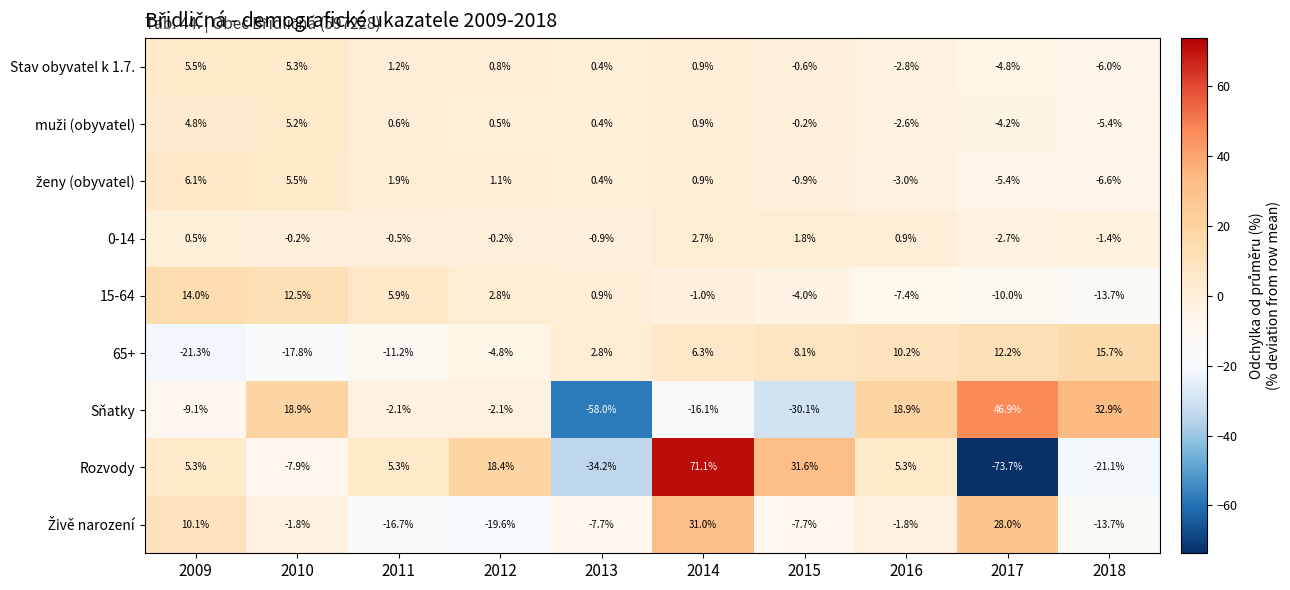

What is the difference between the 65+ values at 2011 and 2012?

6.4